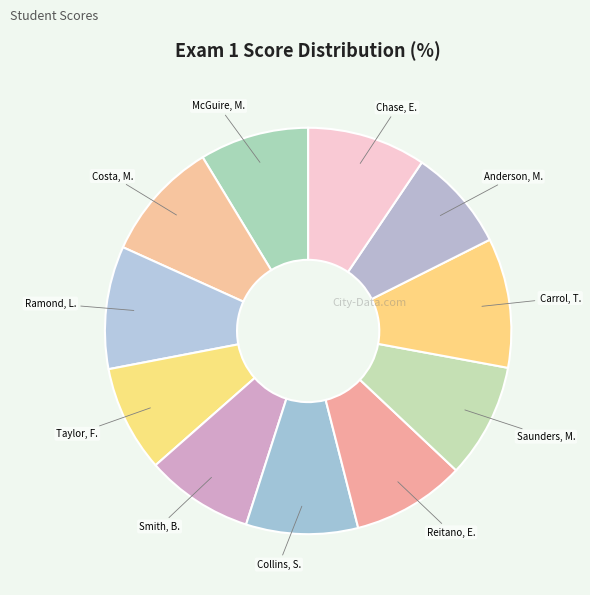

What is the largest slice in the pie chart?

Carrol, T.